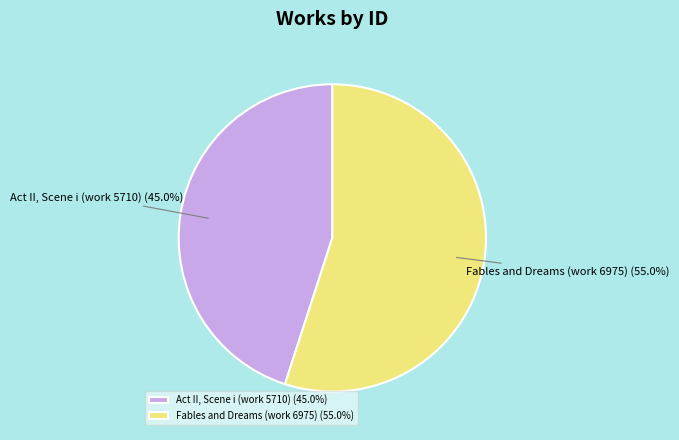

Which category has the biggest portion of the pie?

Fables and Dreams (work 6975)